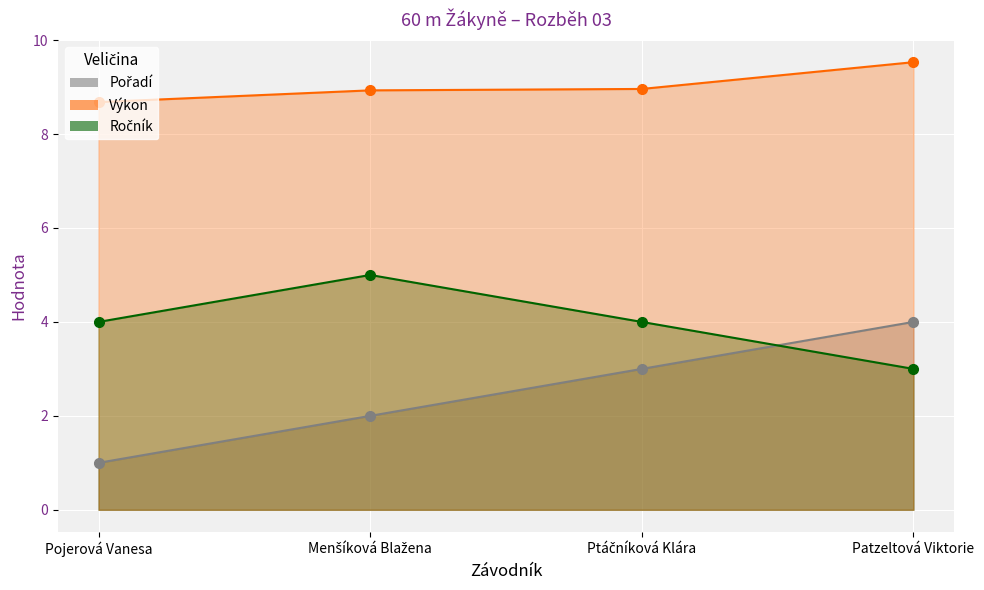

What is the difference between the Pořadí values at Ptáčníková Klára and Menšíková Blažena?

1.0